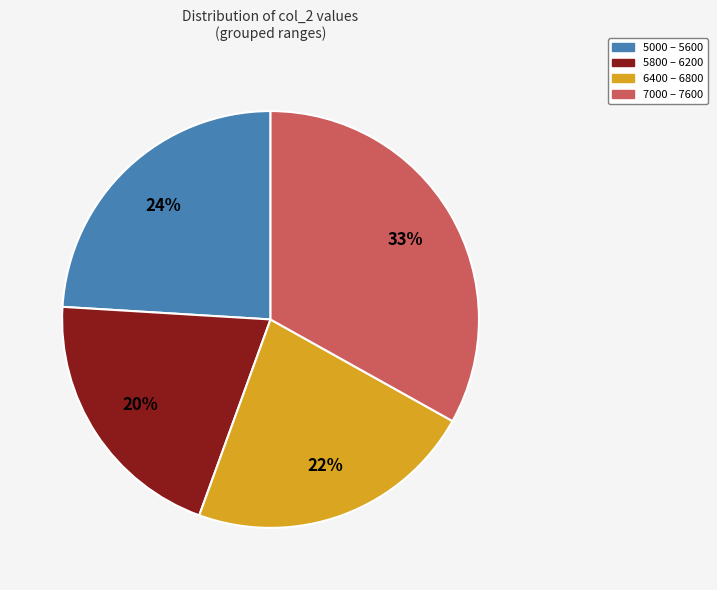

Does any single category account for the majority?

No